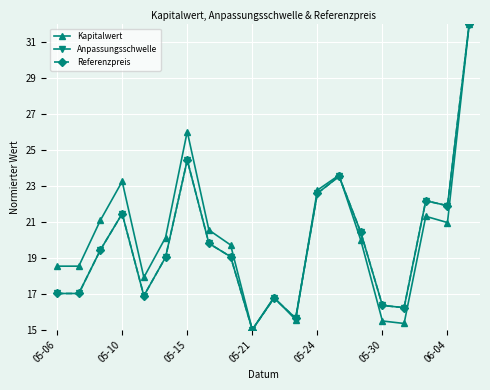

What is the smallest value displayed?

15.0